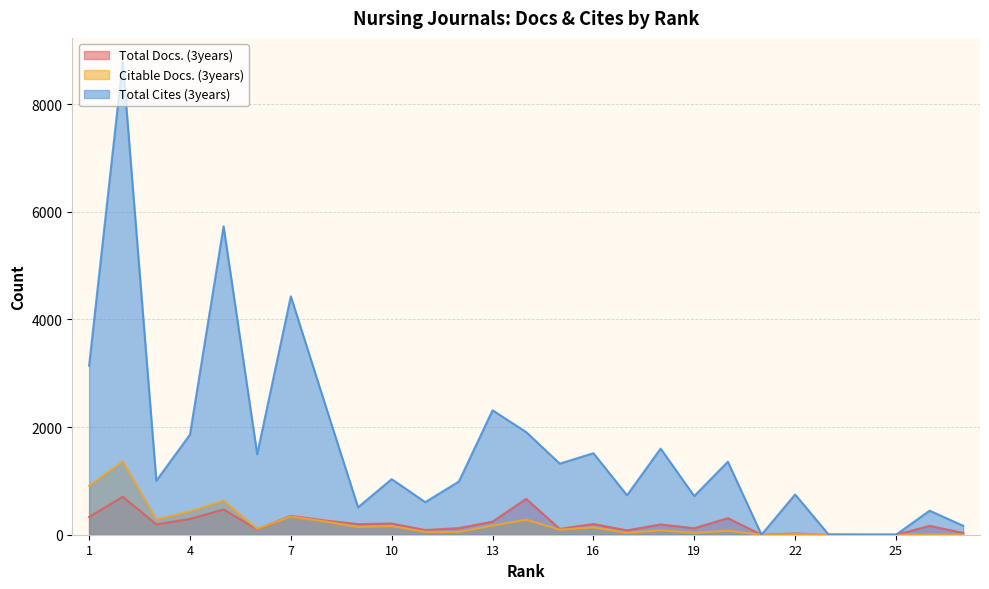

List the series in order of their peak value, lowest first.

Total Docs. (3years), Citable Docs. (3years), Total Cites (3years)